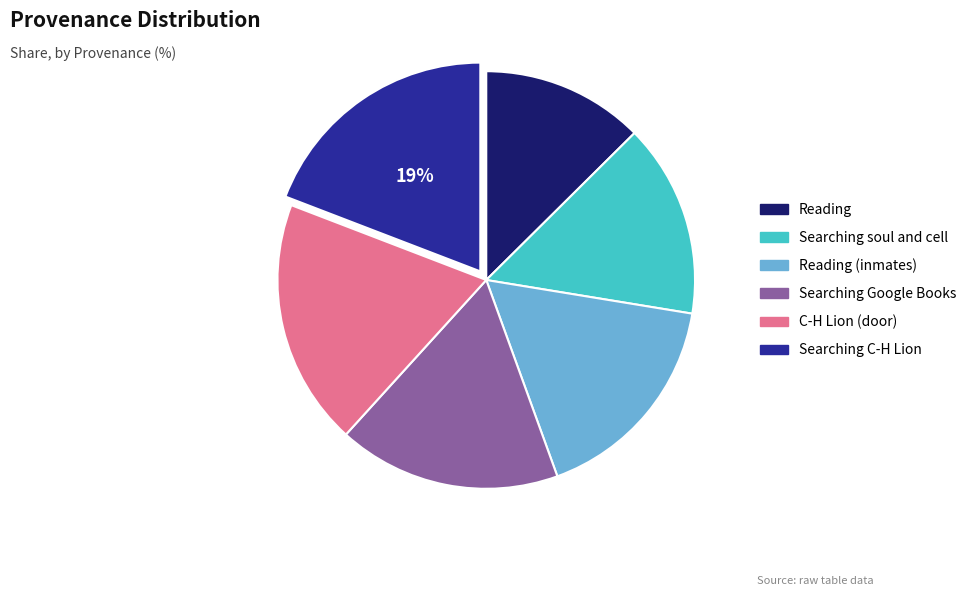

Which category has the smallest portion of the pie?

Reading